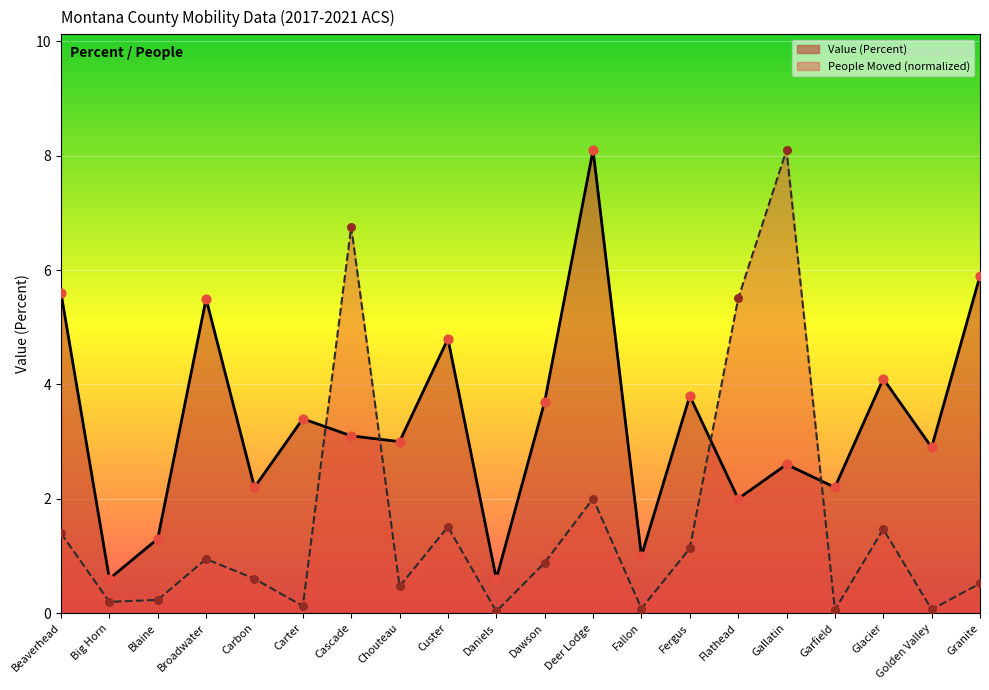

Which series contains the highest Y value?

Value (Percent)